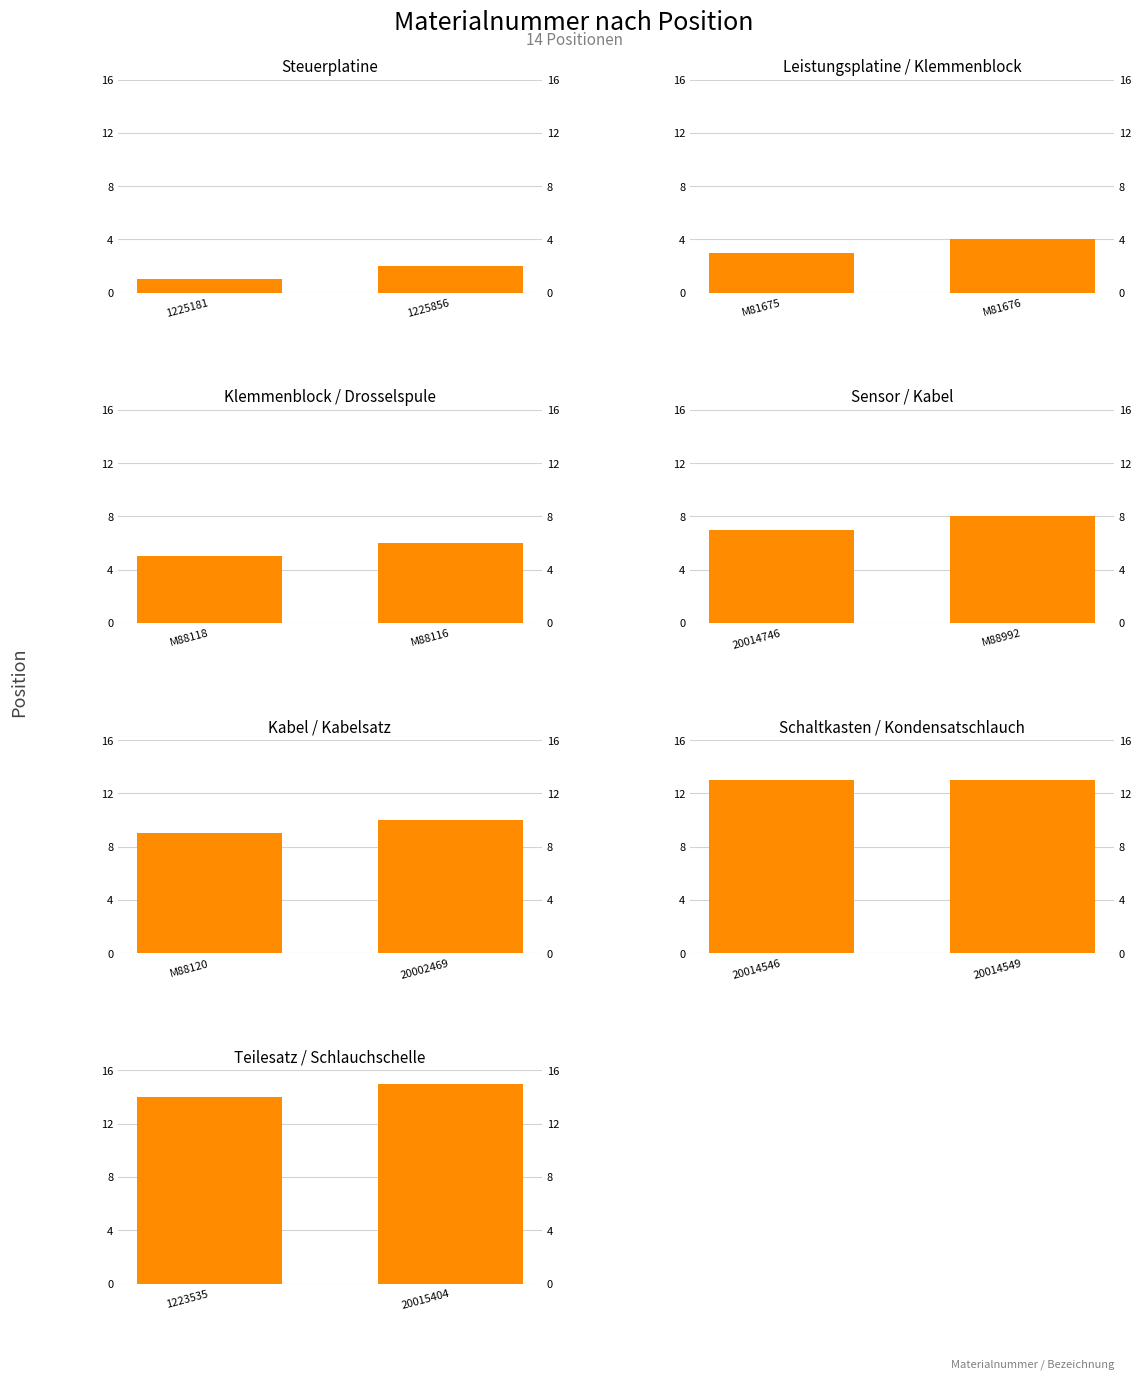

List the labels in order of value, largest first.

20015404, 1223535